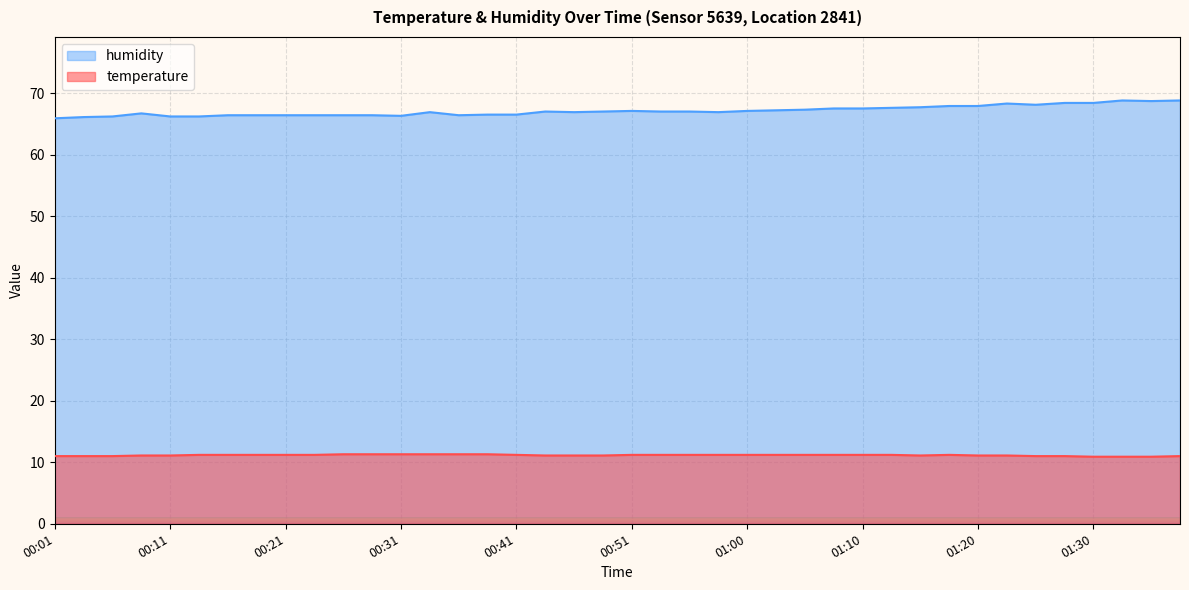

What is the sum of the temperature values at 00:09 and 01:18?

22.3